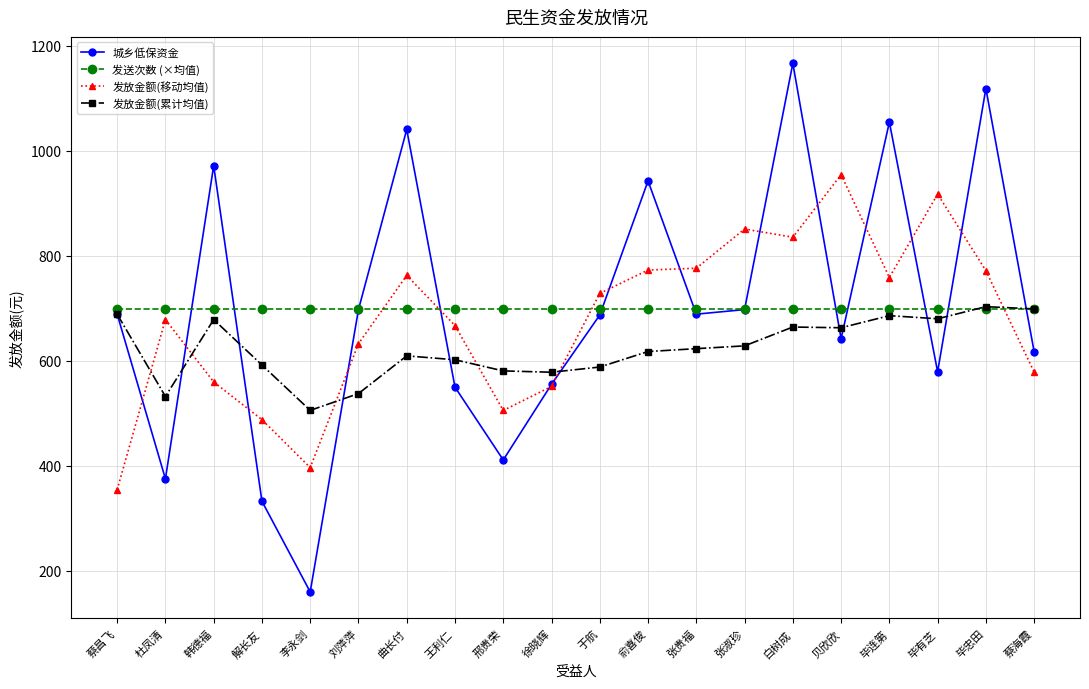

What is the label of the 17th point from the right?

解长友